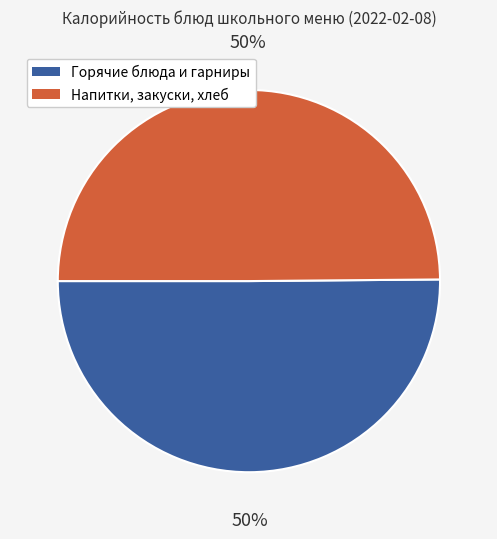

Count the number of slices in the pie.

2